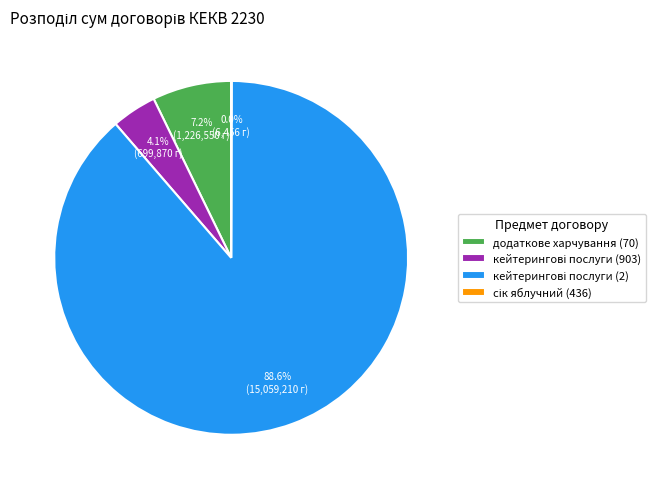

Does any single category account for the majority?

Yes